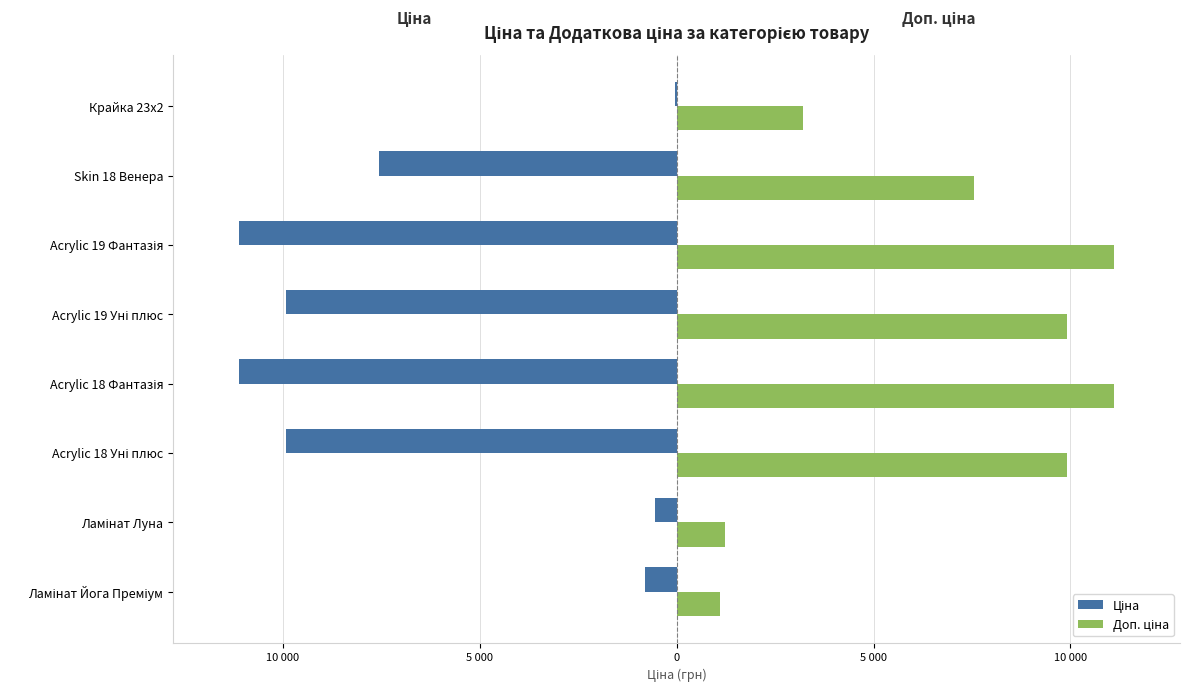

At which category is the sum across all series the highest?

Крайка 23x2